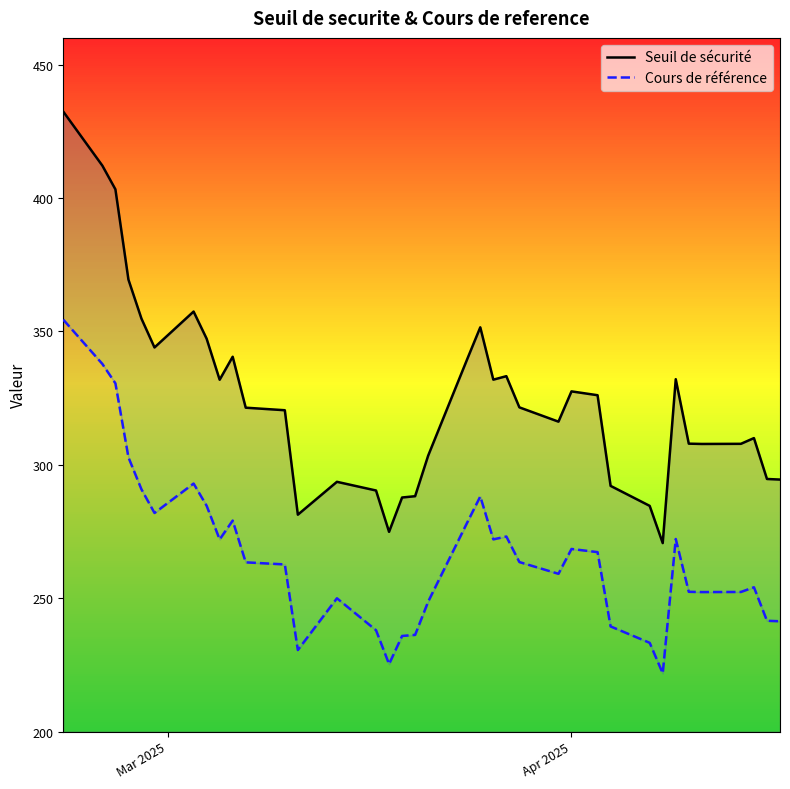

How many interior local peaks does the Cours de référence series have?

8